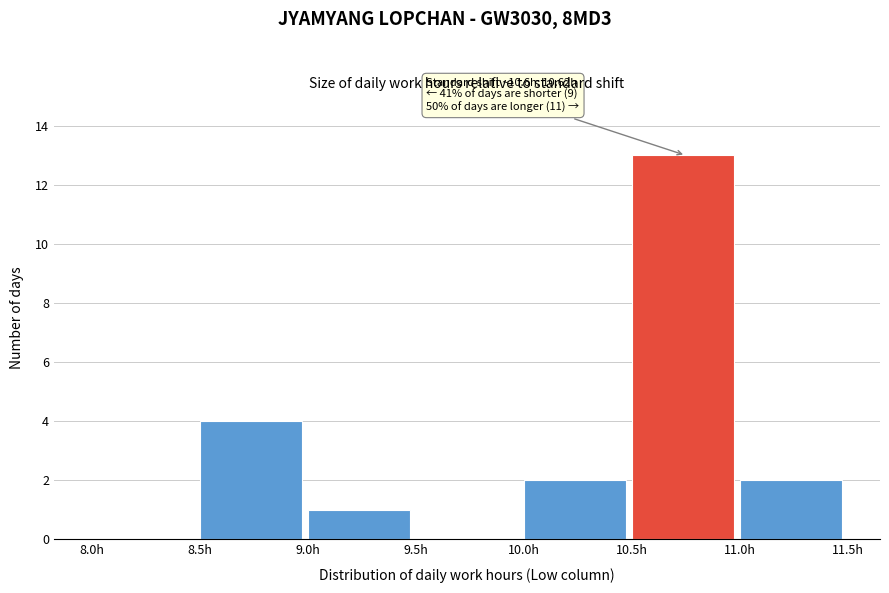

Over which range of the x-axis is the bar tallest?

10.5 to 11.0